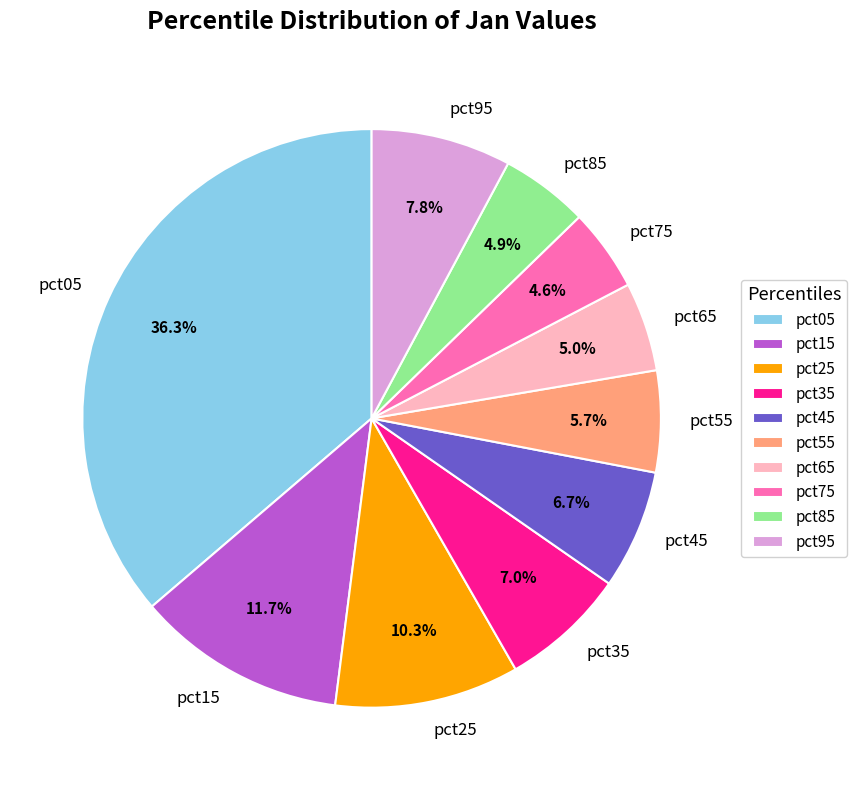

Which has a higher value, pct75 or pct25?

pct25